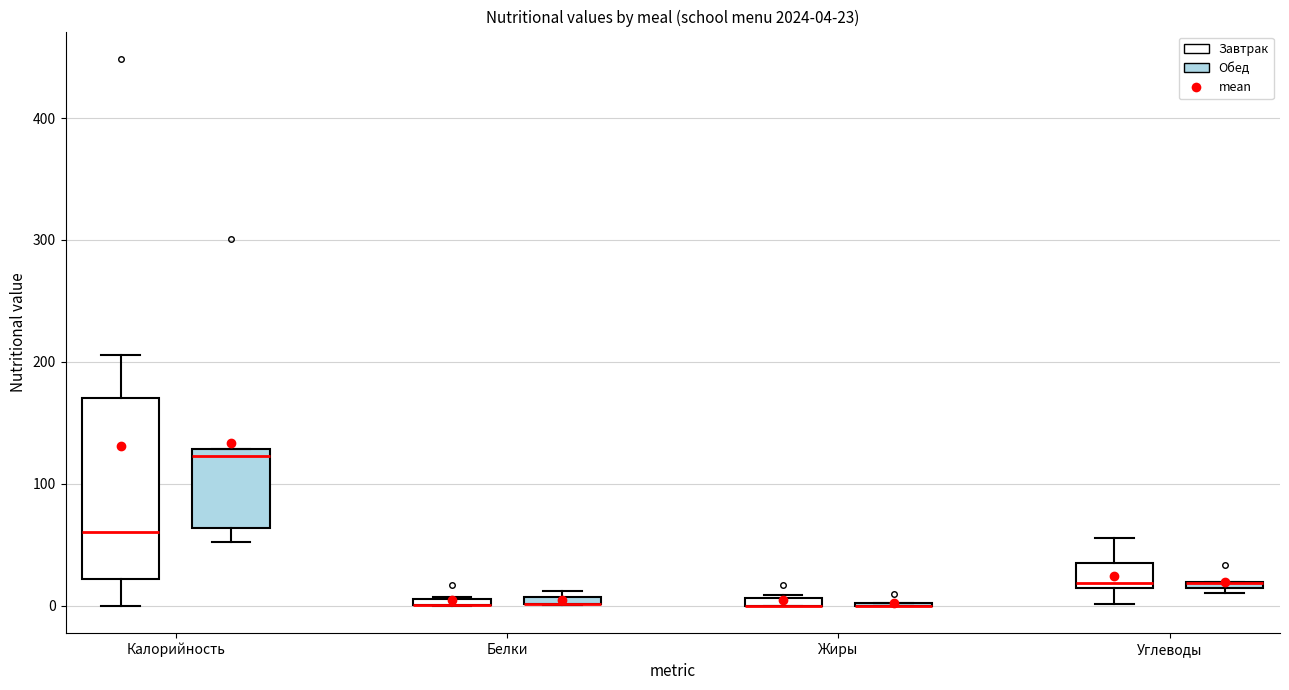

Which box is the tallest, from its lower edge to its upper edge?

Калорийность (Завтрак)